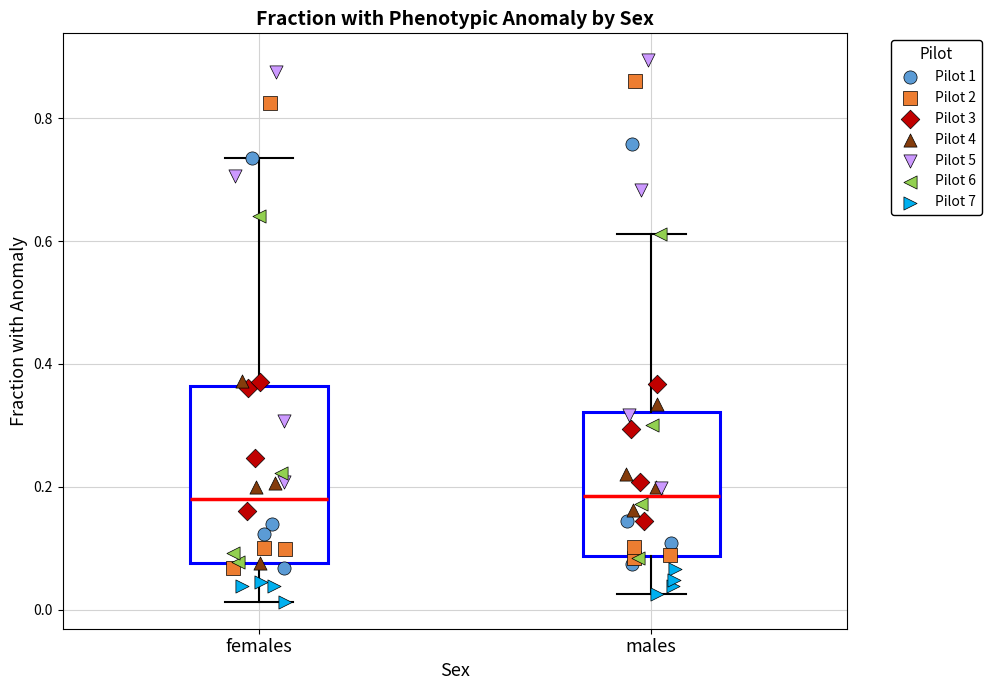

Reading left to right, transcribe this box plot: for each box, give where its median line is, the range the box spans, and where its two whiskers end, as read against the y-axis. The values are not printed on the chart, so give them approximately, as read against the axis.

females: median 0.18, box 0.08 to 0.36, whiskers 0.02 to 0.74
males: median 0.18, box 0.08 to 0.32, whiskers 0.02 to 0.62